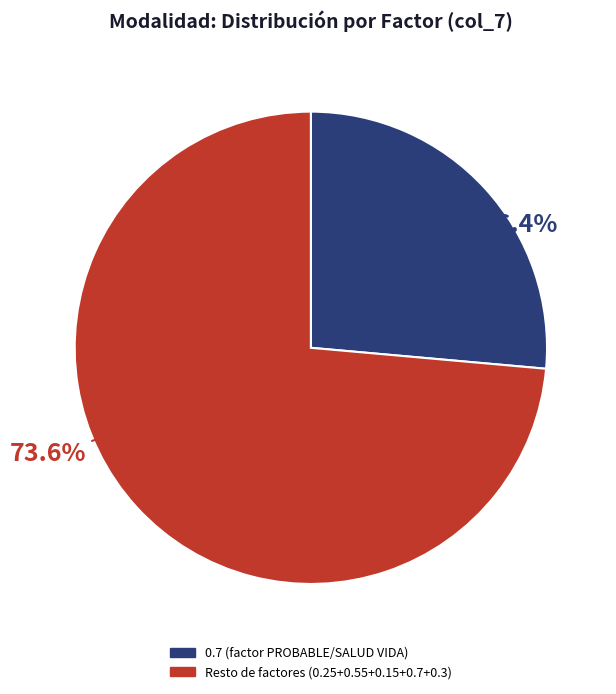

Count the number of slices in the pie.

2